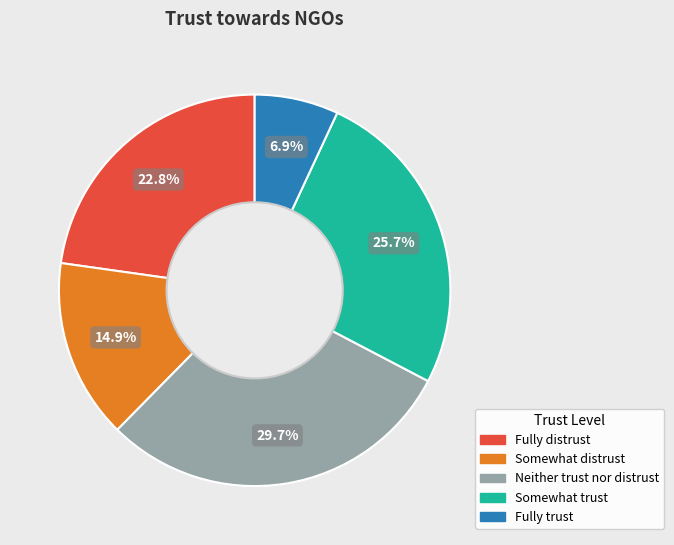

Is there a majority slice in this chart?

No